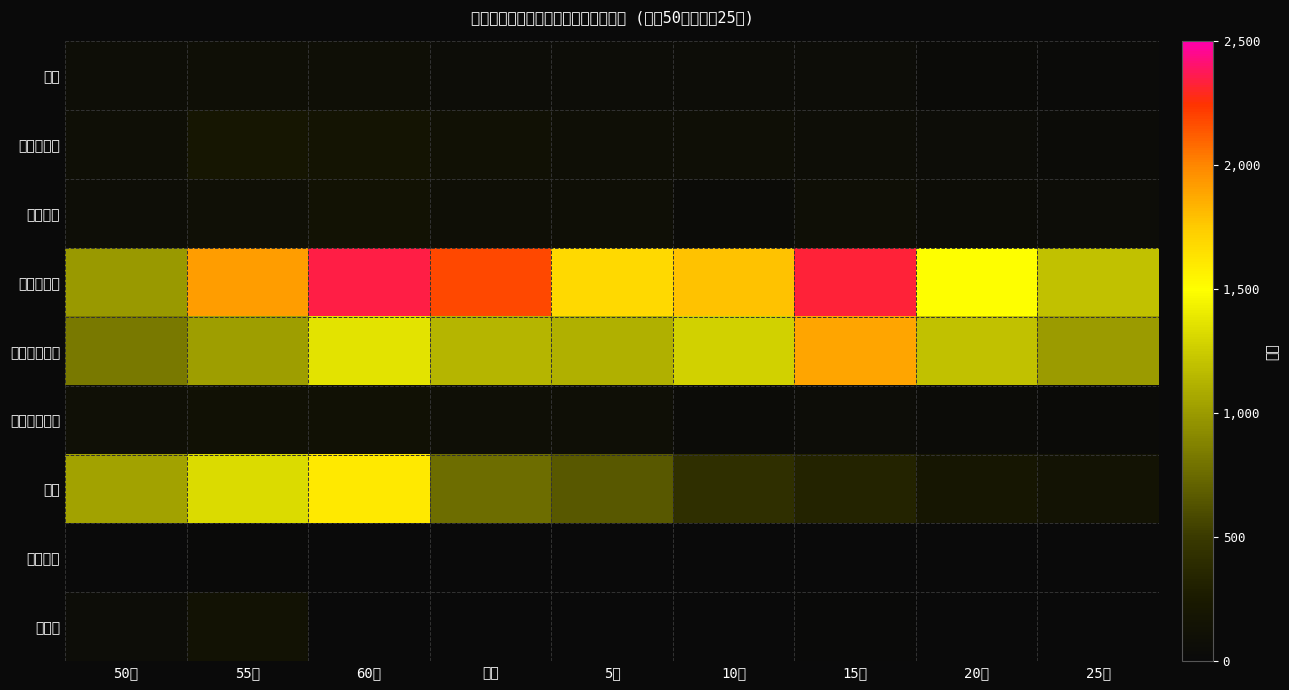

Between 元年 and 5年, which series saw the biggest shift?

少年院送致